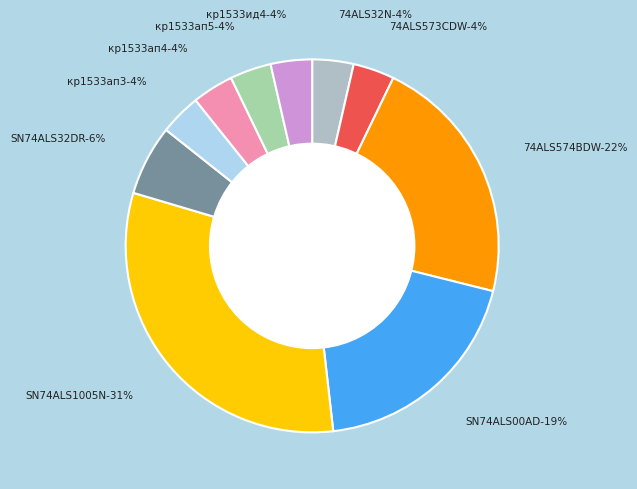

What percentage is the SN74ALS1005N slice, to the nearest percent?

31%